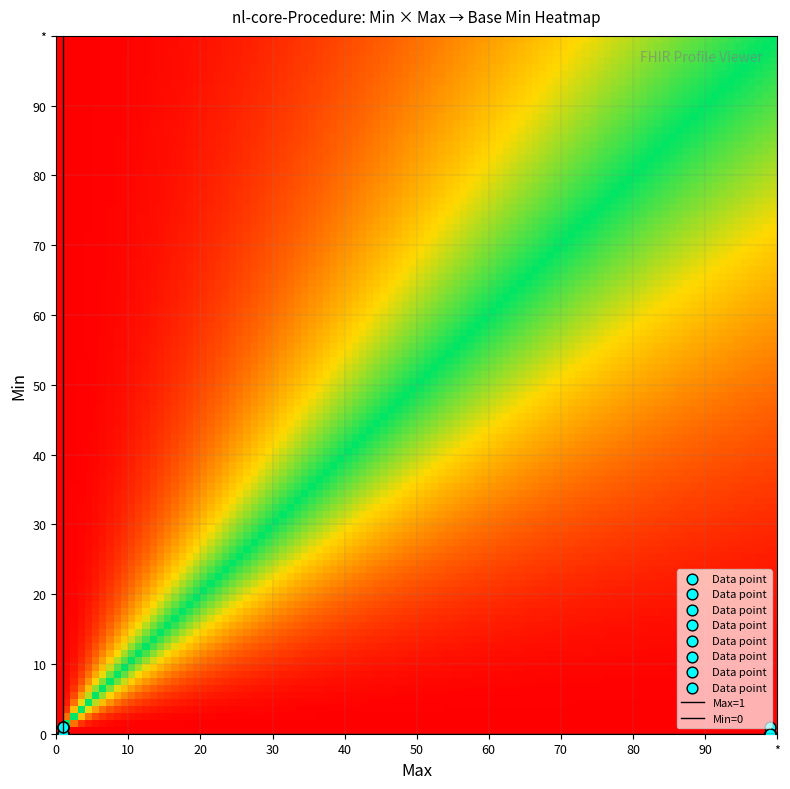

List the series in order of their peak value, highest first.

1, 0